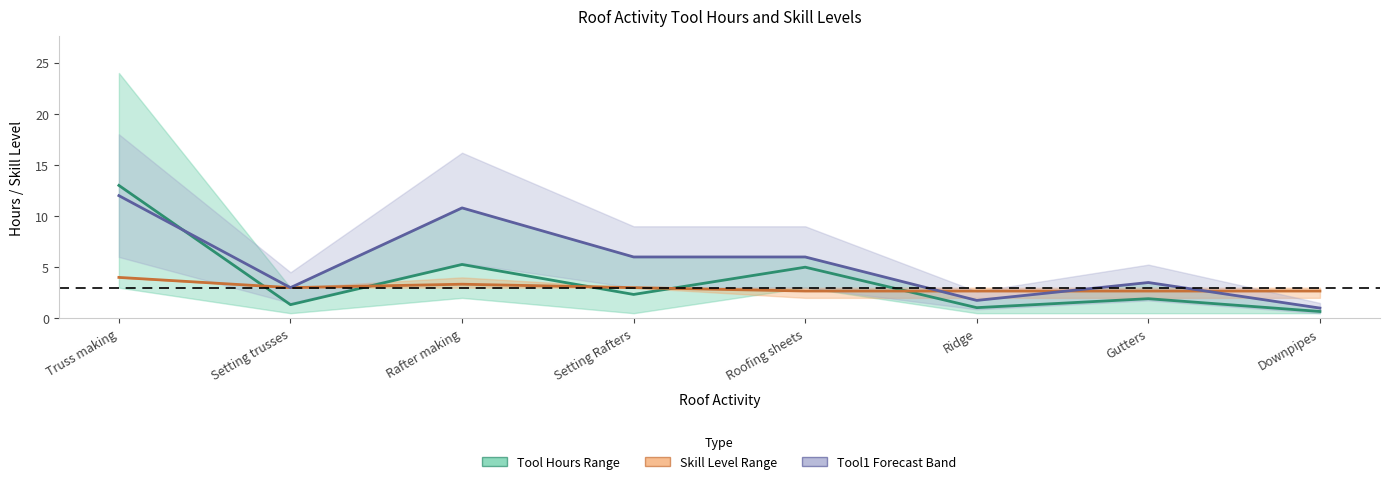

At which category does Skill Level (mean) reach its first local peak?

Rafter making